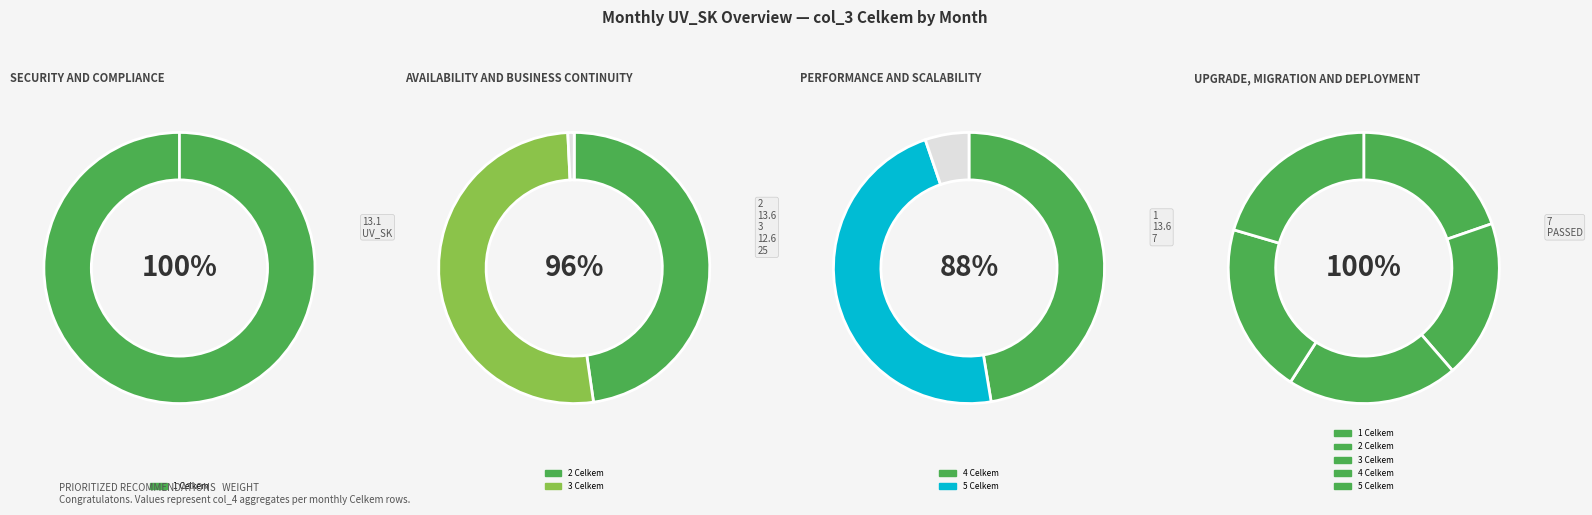

Does 1 Celkem account for over 50% of the chart?

No